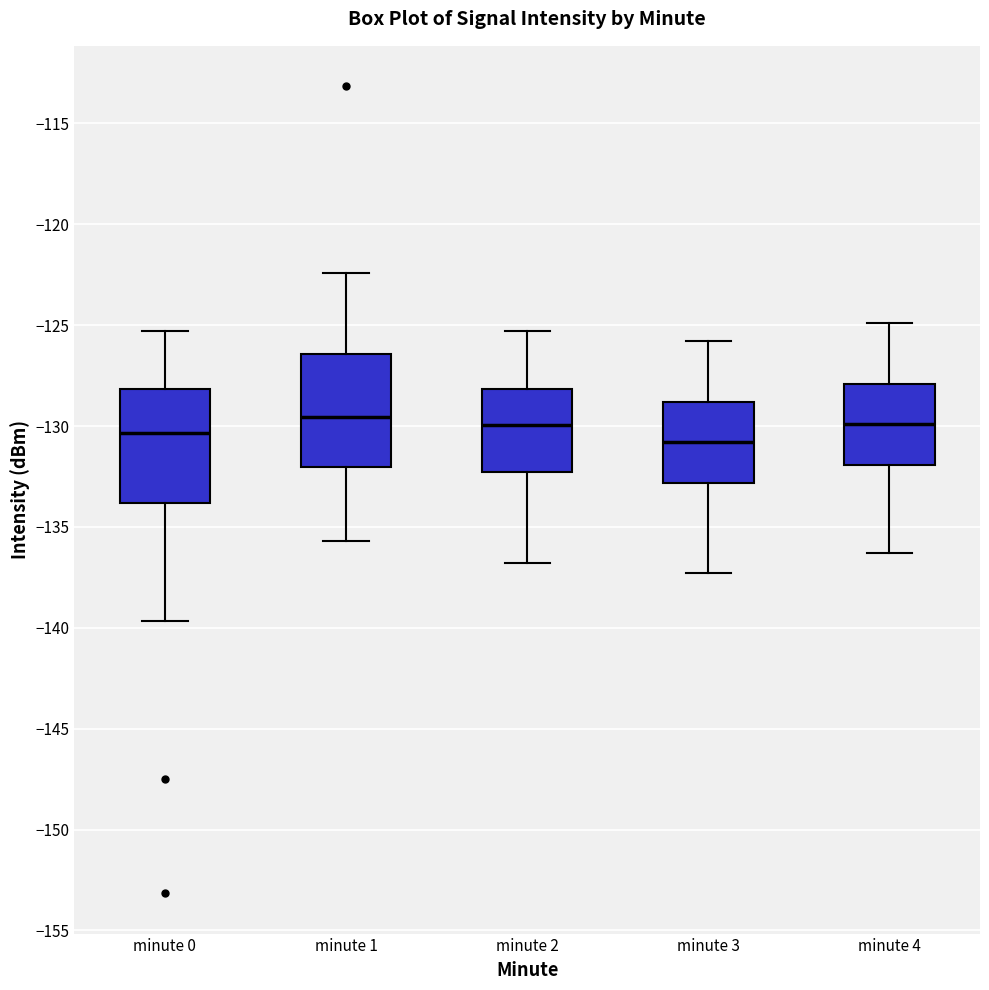

Where is the lower edge of the box for minute 3 on the y-axis? The values are not printed on the chart, so give them approximately, as read against the axis.

-133.0